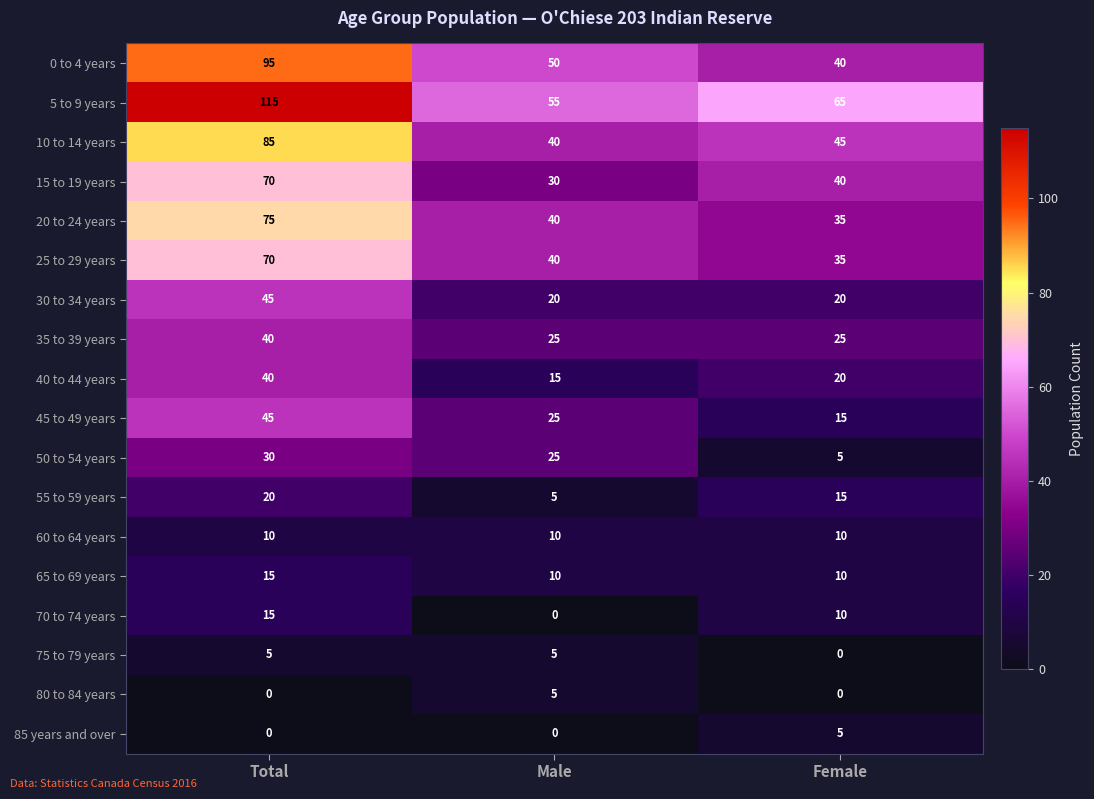

What is the minimum value for 15 to 19 years?

30